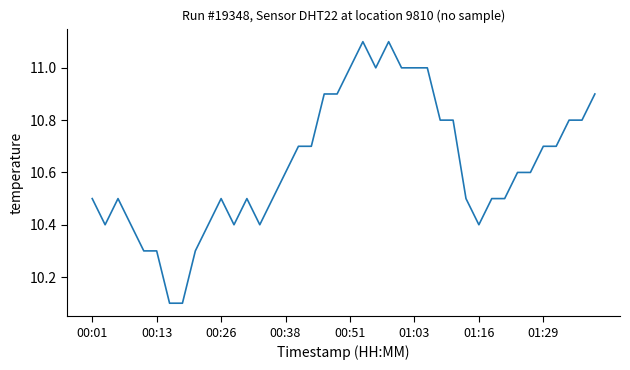

What is the difference between the maximum and minimum values?

1.0